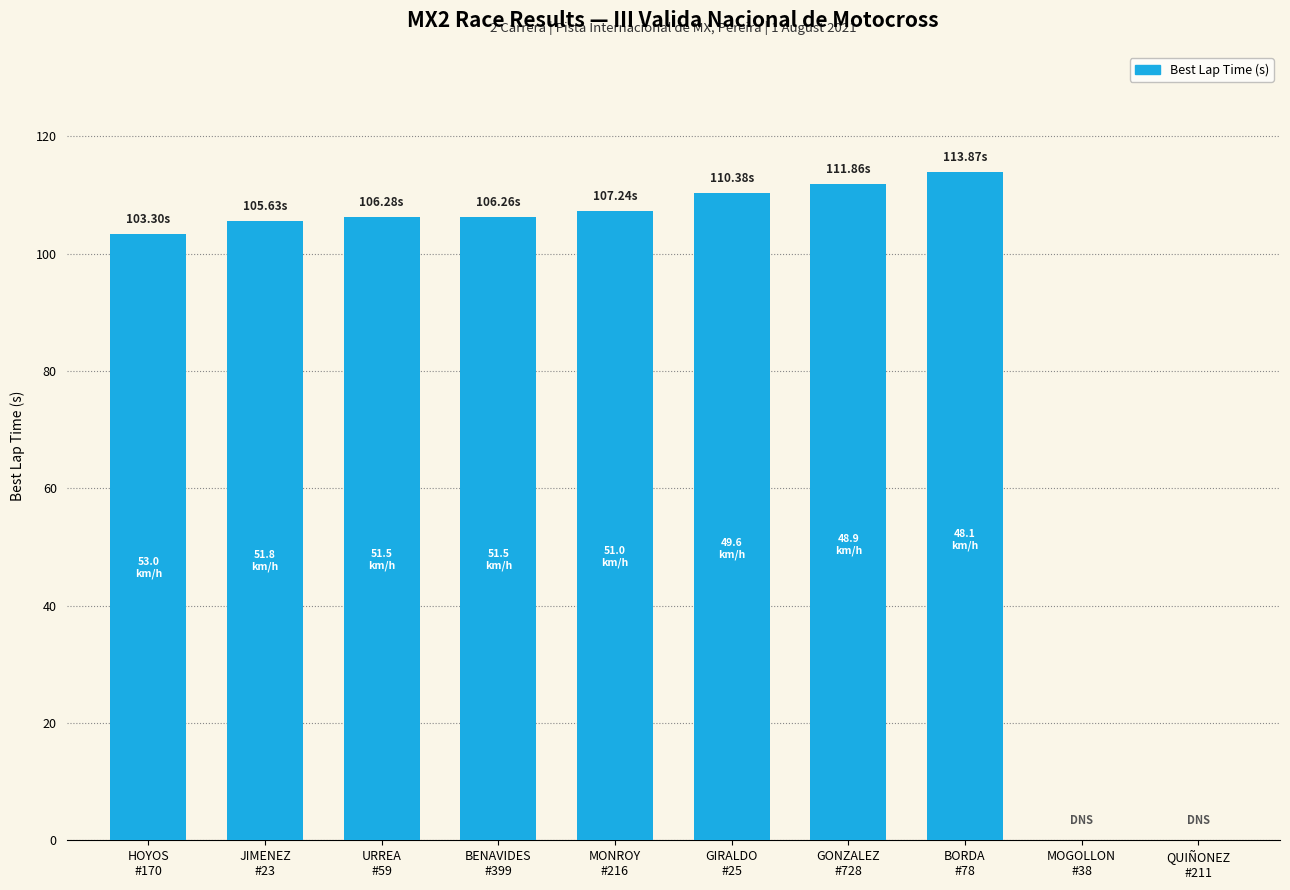

What is the sum of all values?

864.8